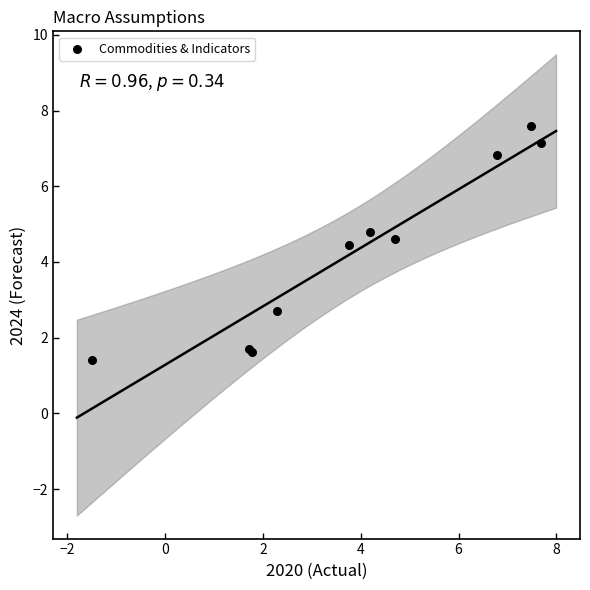

What Y value in the scatter plot is closest to 4?

4.5